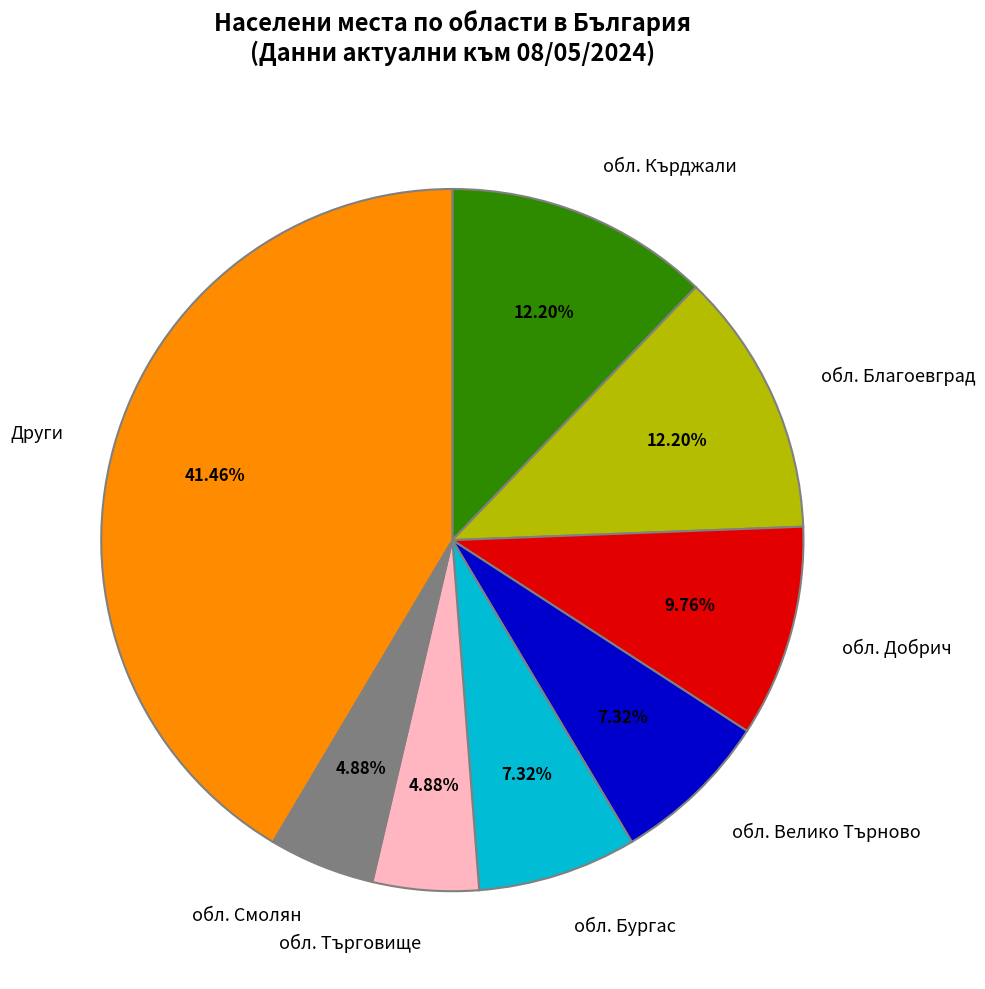

Is the sum of обл. Търговище and Други greater than half?

No